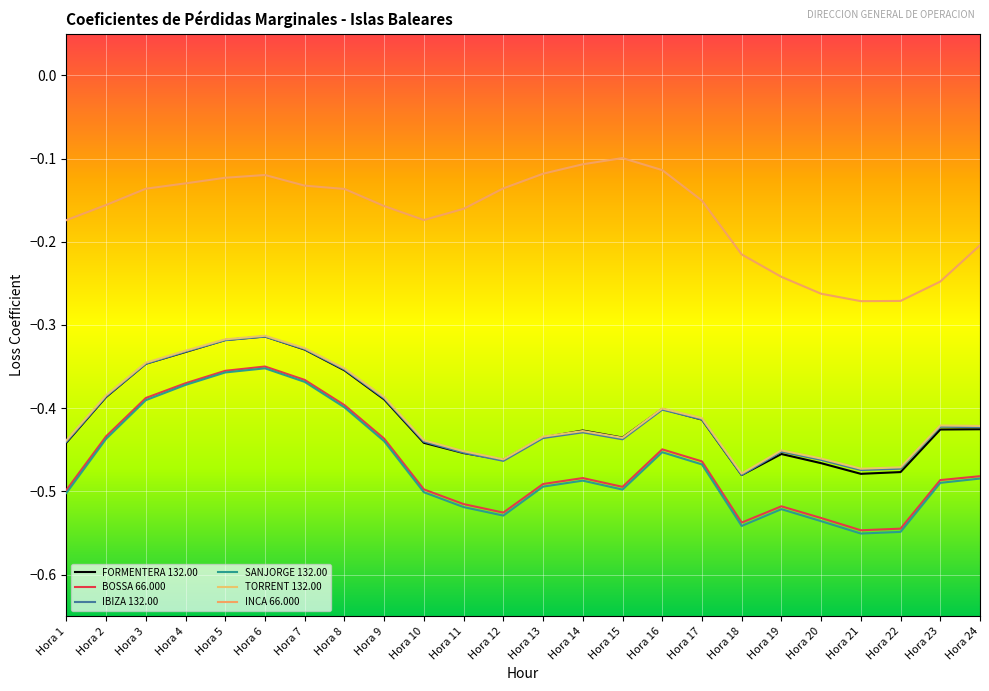

Which series changed the most between Hora 13 and Hora 22?

INCA 66.000